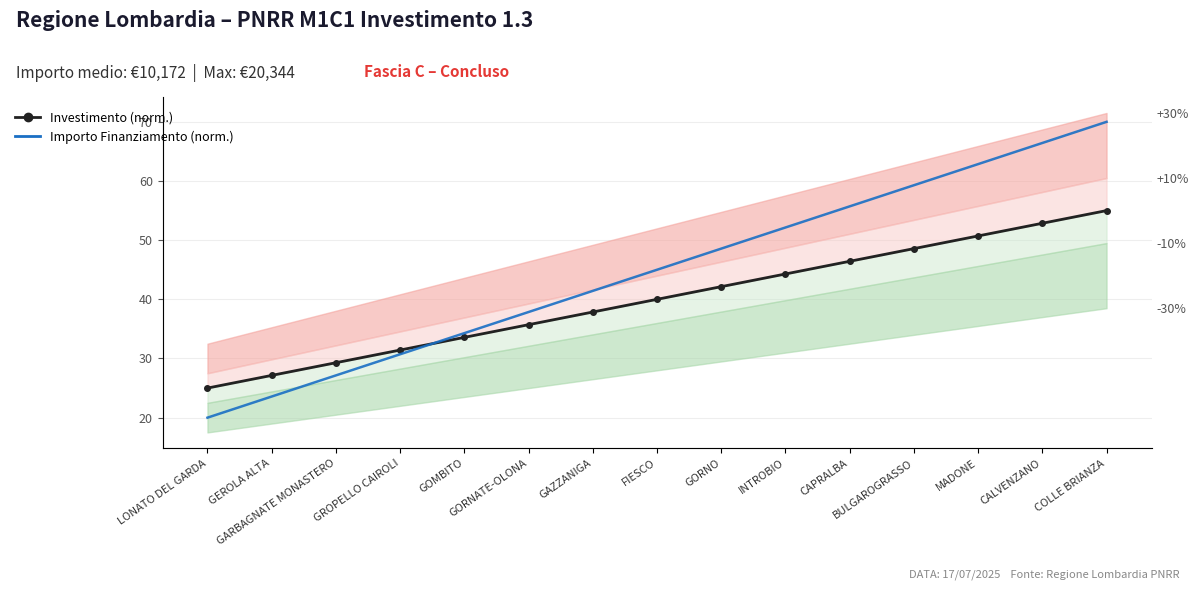

Where do Investimento (norm.) and Importo Finanziamento (norm.) first cross each other?

GROPELLO CAIROLI and GOMBITO